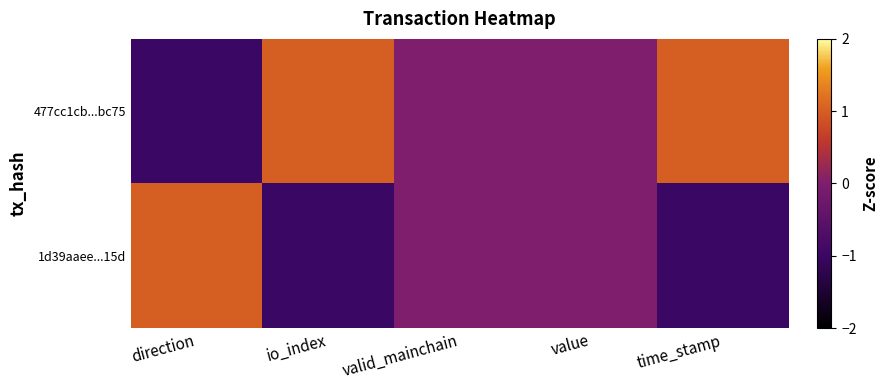

Which series has the largest total across all categories?

477cc1cb...bc75